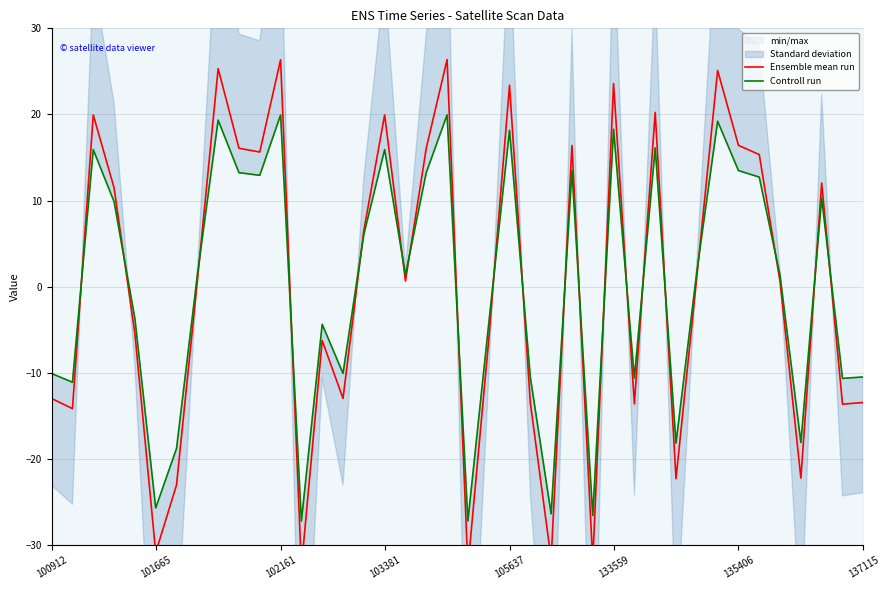

Reading left to right, transcribe all the data shown in this chart.

Ensemble mean run: -13.0	-14.2	19.9	11.5	-5.5	-30.9	-23.0	0.6	25.3	16.1	15.6	26.4	-32.6	-6.2	-13.0	6.5	20.0	0.7	16.1	26.4	-32.6	-6.2	23.4	-13.5	-31.6	16.4	-31.9	23.6	-13.6	20.2	-22.3	1.1	25.1	16.4	15.3	0.6	-22.2	12.0	-13.6	-13.4
Controll run: -10.1	-11.1	15.9	9.9	-3.7	-25.7	-18.8	1.3	19.3	13.2	12.9	19.9	-27.2	-4.4	-10.1	6.1	15.9	1.4	13.3	19.9	-27.2	-4.3	18.2	-10.5	-26.4	13.5	-26.6	18.3	-10.6	16.1	-18.1	1.8	19.2	13.5	12.7	1.3	-18.1	10.3	-10.6	-10.5